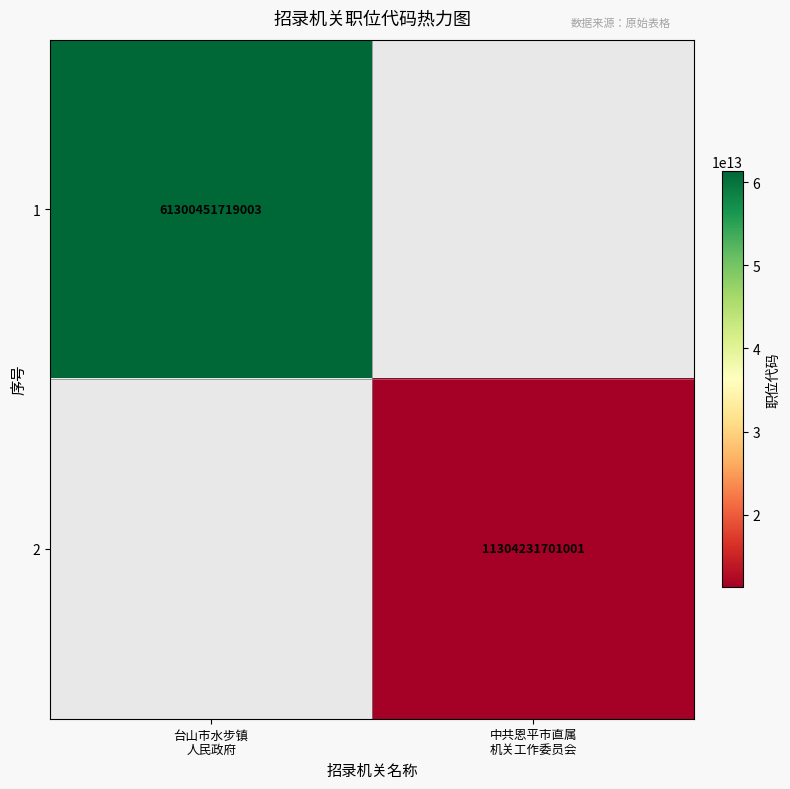

How many positive values does the 2 series have?

1